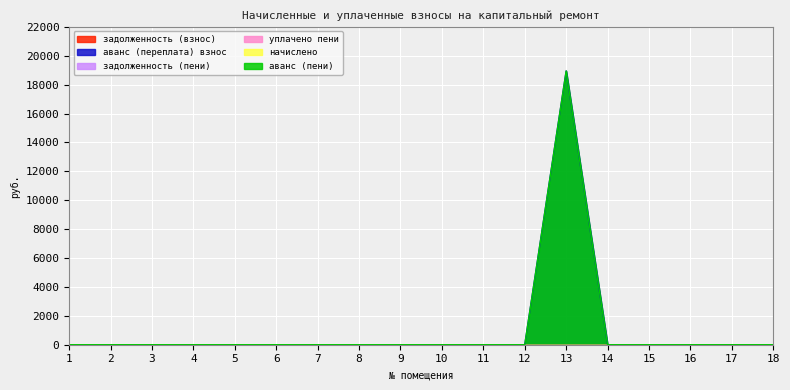

What is the average value of the аванс (пени) series?

1052